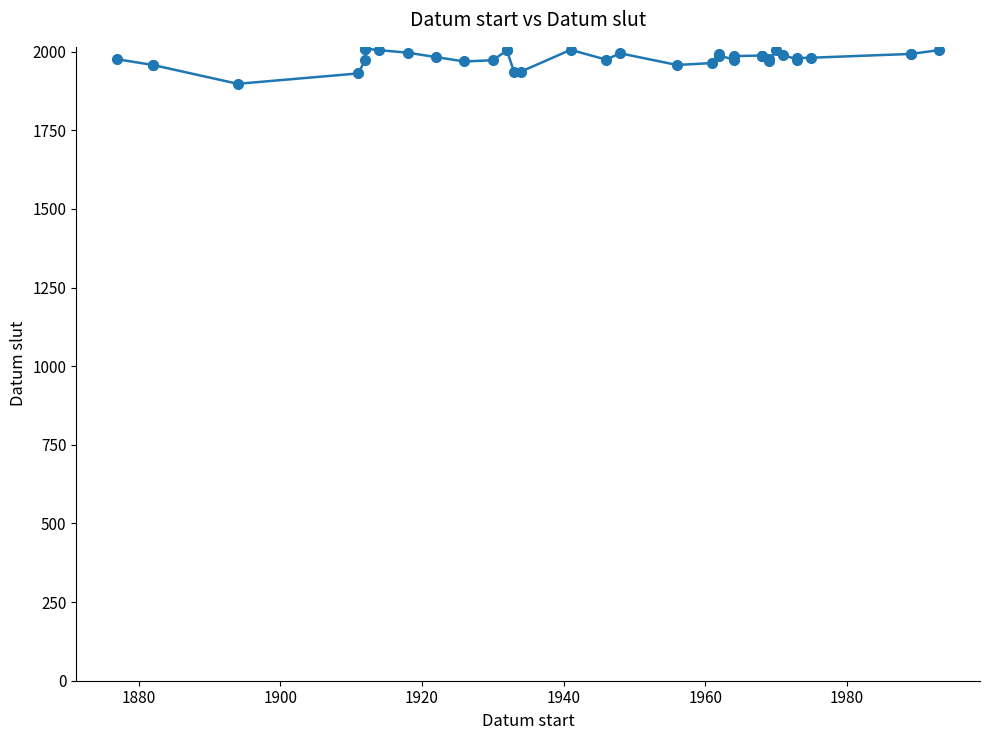

What is the sum of all values?

79172